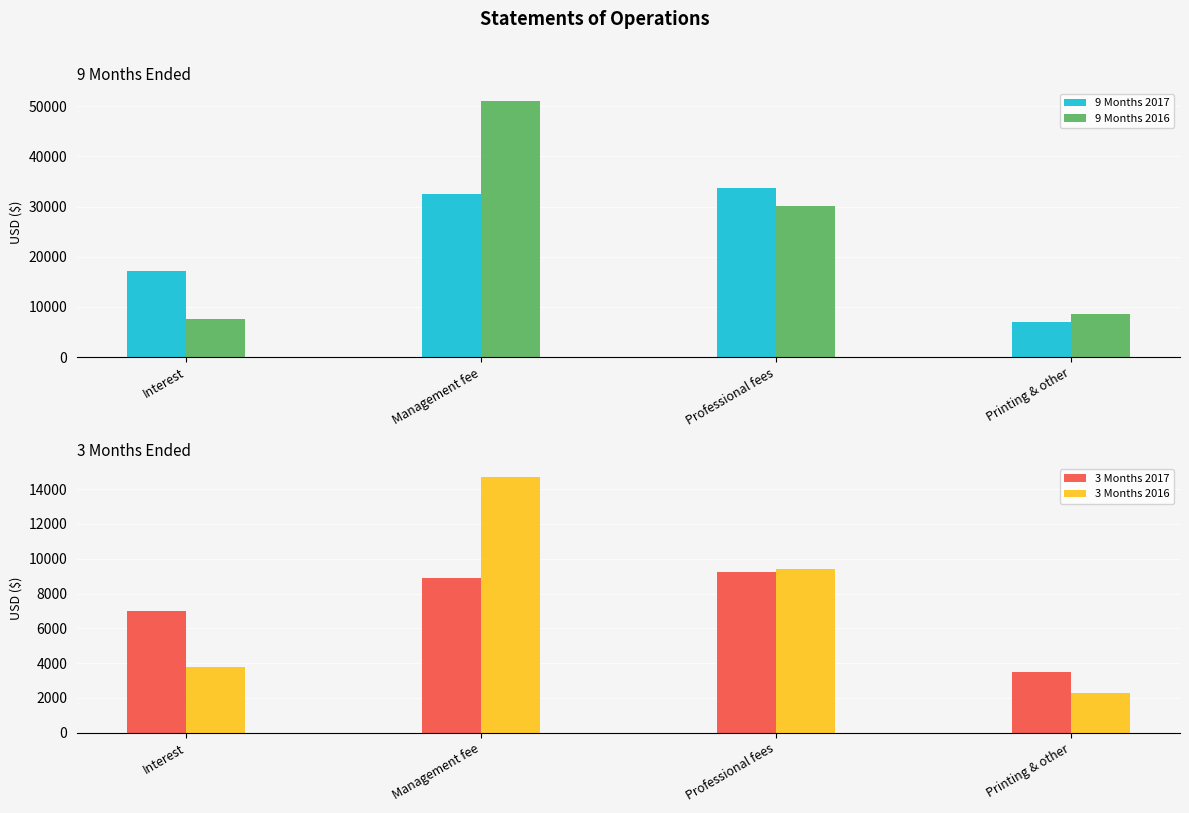

What is the label of the 2nd bar from the left?

Management fee